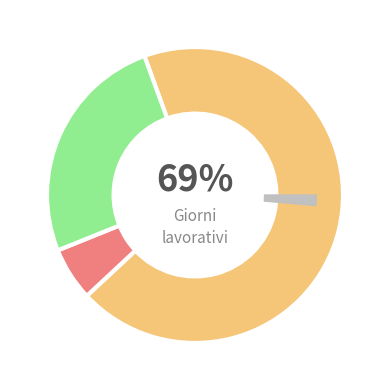

How many slices are in this pie chart?

4